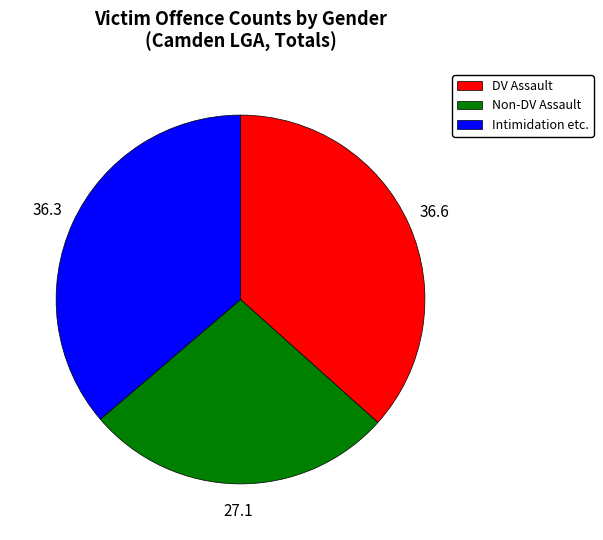

Does any single category account for the majority?

No